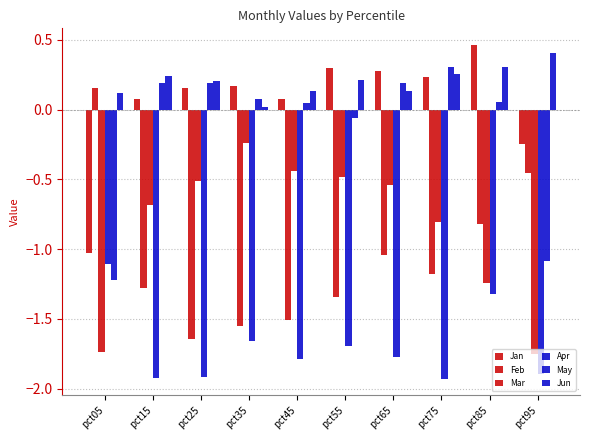

Reading left to right, what are all the values shown in this chart?

Jan: pct05=-1.0	pct15=0.1	pct25=0.2	pct35=0.2	pct45=0.1	pct55=0.3	pct65=0.3	pct75=0.2	pct85=0.5	pct95=-0.2
Feb: pct05=0.2	pct15=-1.3	pct25=-1.6	pct35=-1.6	pct45=-1.5	pct55=-1.3	pct65=-1.0	pct75=-1.2	pct85=-0.8	pct95=-0.5
Mar: pct05=-1.7	pct15=-0.7	pct25=-0.5	pct35=-0.2	pct45=-0.4	pct55=-0.5	pct65=-0.5	pct75=-0.8	pct85=-1.2	pct95=-1.8
Apr: pct05=-1.1	pct15=-1.9	pct25=-1.9	pct35=-1.7	pct45=-1.8	pct55=-1.7	pct65=-1.8	pct75=-1.9	pct85=-1.3	pct95=-1.9
May: pct05=-1.2	pct15=0.2	pct25=0.2	pct35=0.1	pct45=0.0	pct55=-0.1	pct65=0.2	pct75=0.3	pct85=0.1	pct95=-1.1
Jun: pct05=0.1	pct15=0.2	pct25=0.2	pct35=0.0	pct45=0.1	pct55=0.2	pct65=0.1	pct75=0.3	pct85=0.3	pct95=0.4